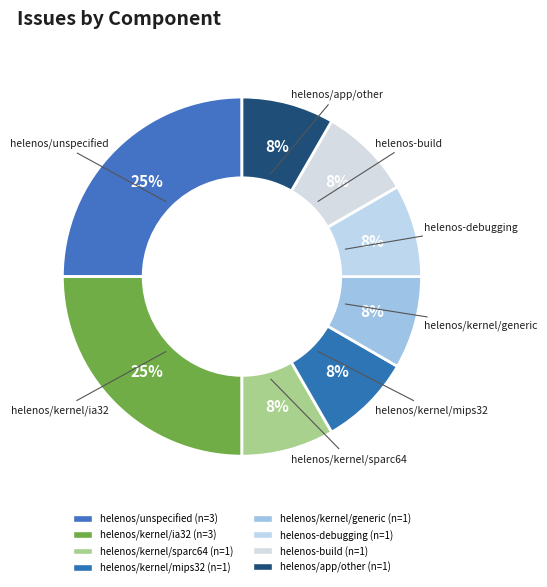

Count the number of slices in the pie.

8